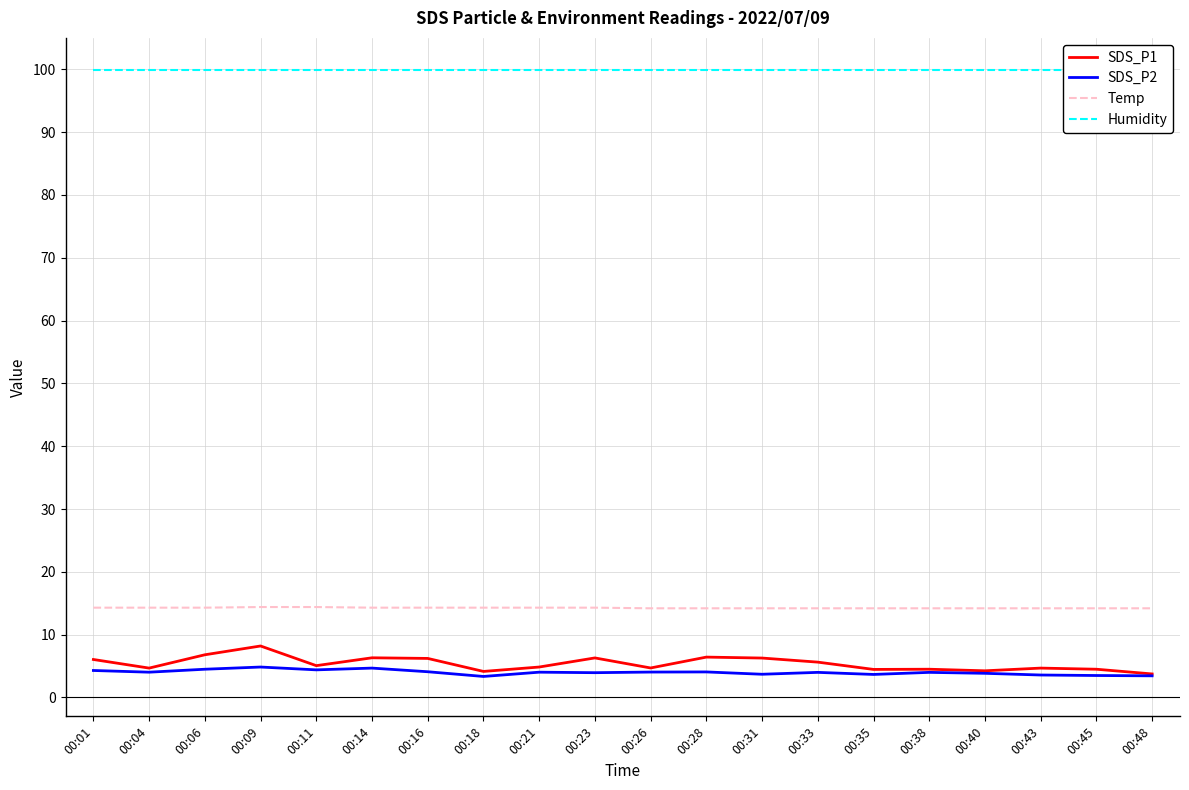

True or false: SDS_P2 and Temp intersect in this chart.

False